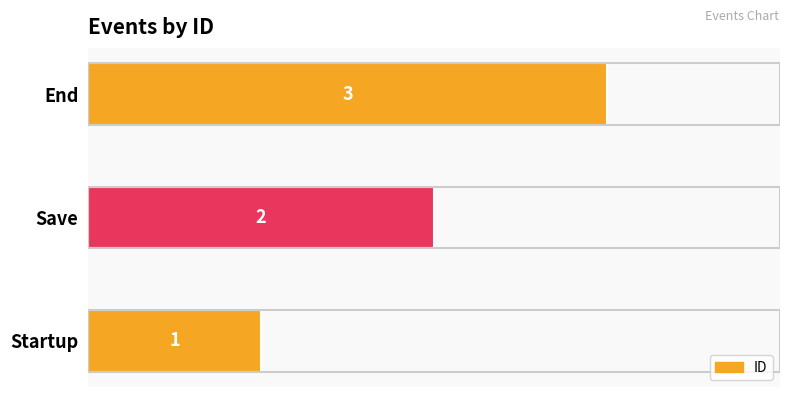

The chart shows a value of 1 at Startup. True or false?

True